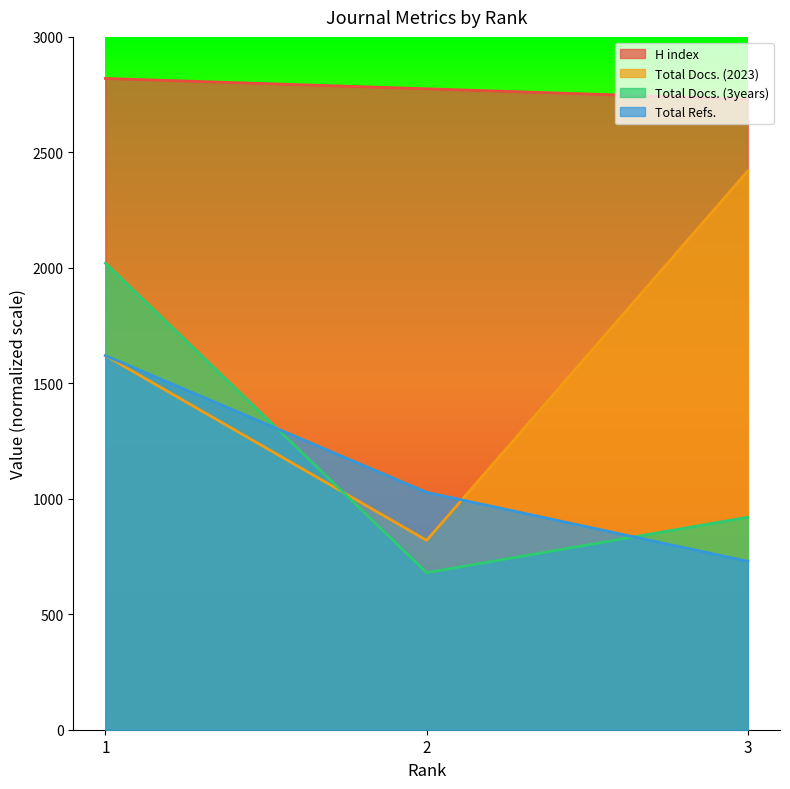

How many data points in Total Docs. (2023) are above 1620?

1